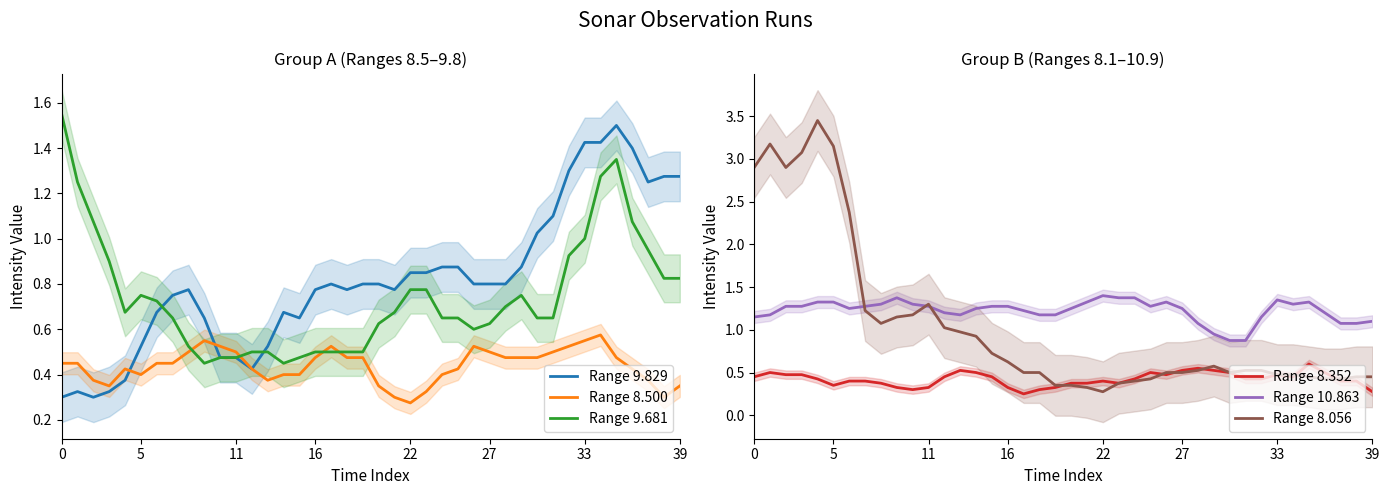

How many distinct data groups are displayed?

6